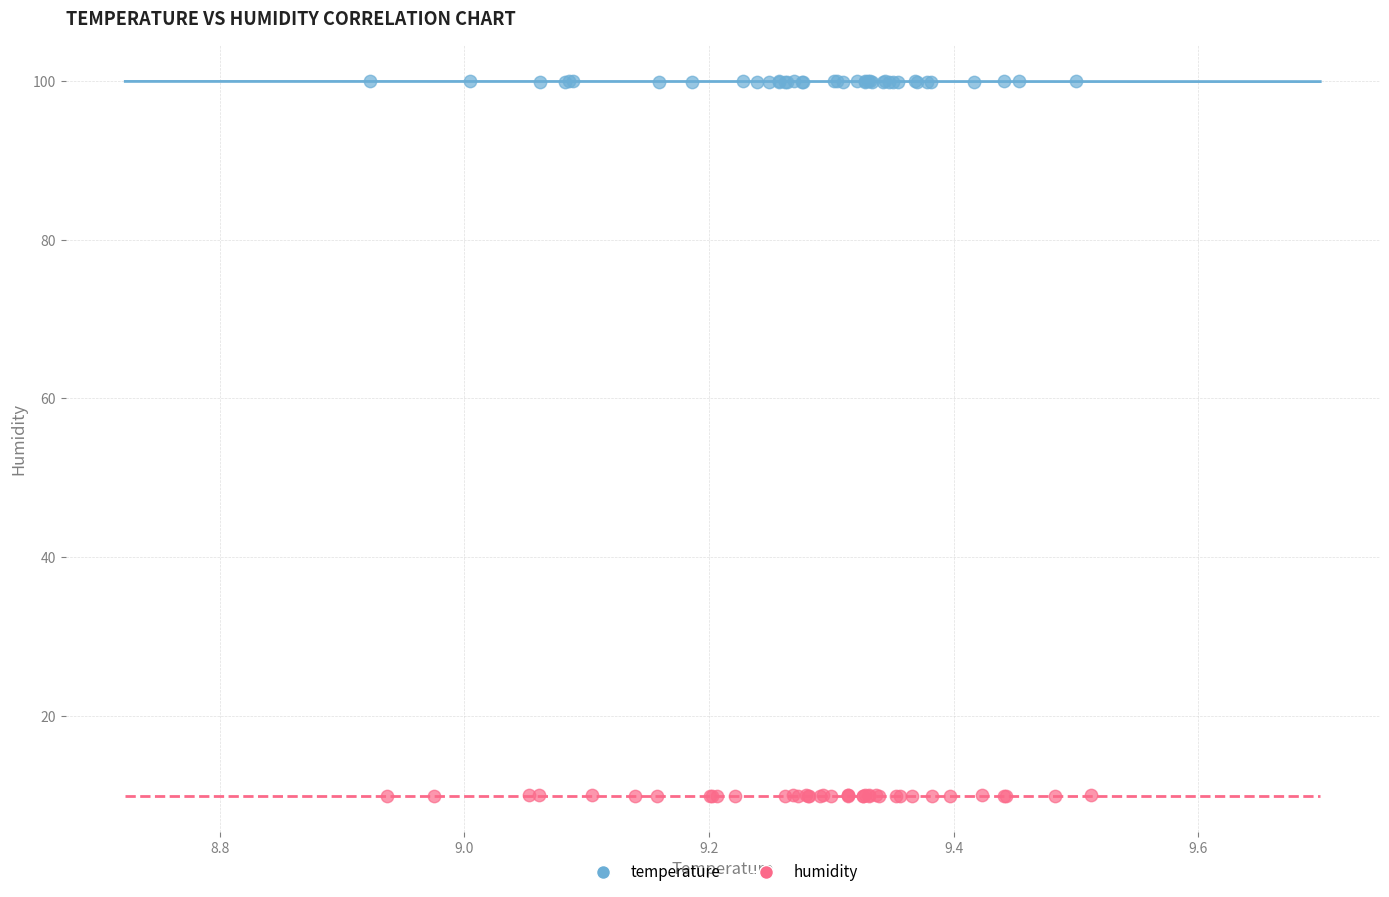

Which series reaches the minimum Y coordinate?

humidity